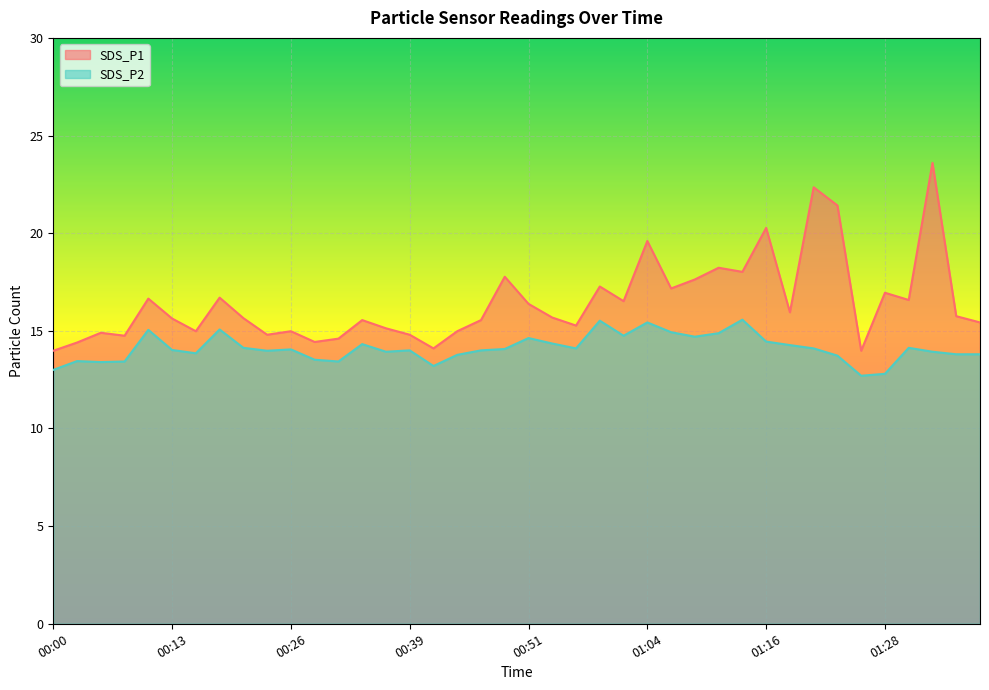

List the series in order of their overall mean, lowest first.

SDS_P2, SDS_P1